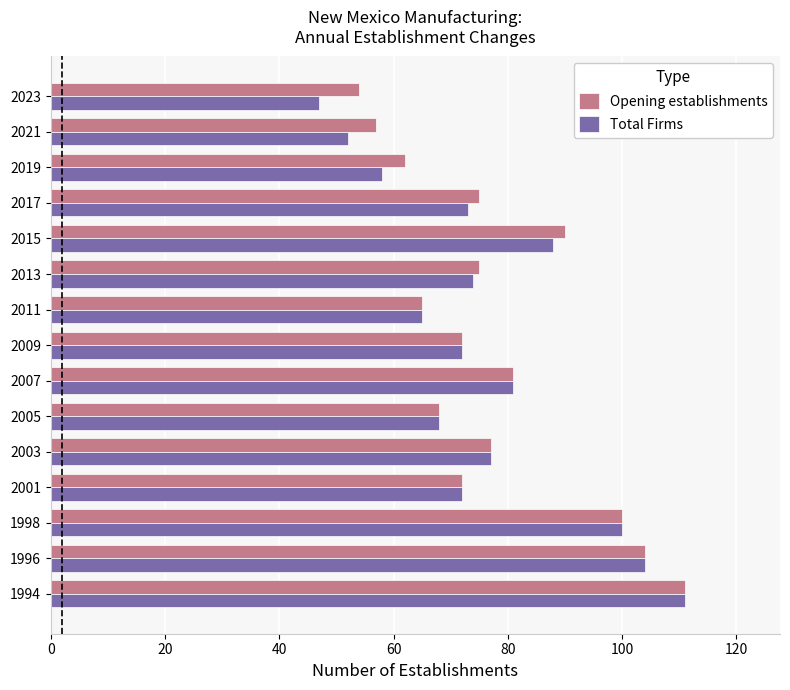

Which series has the largest range (max minus min)?

Total Firms